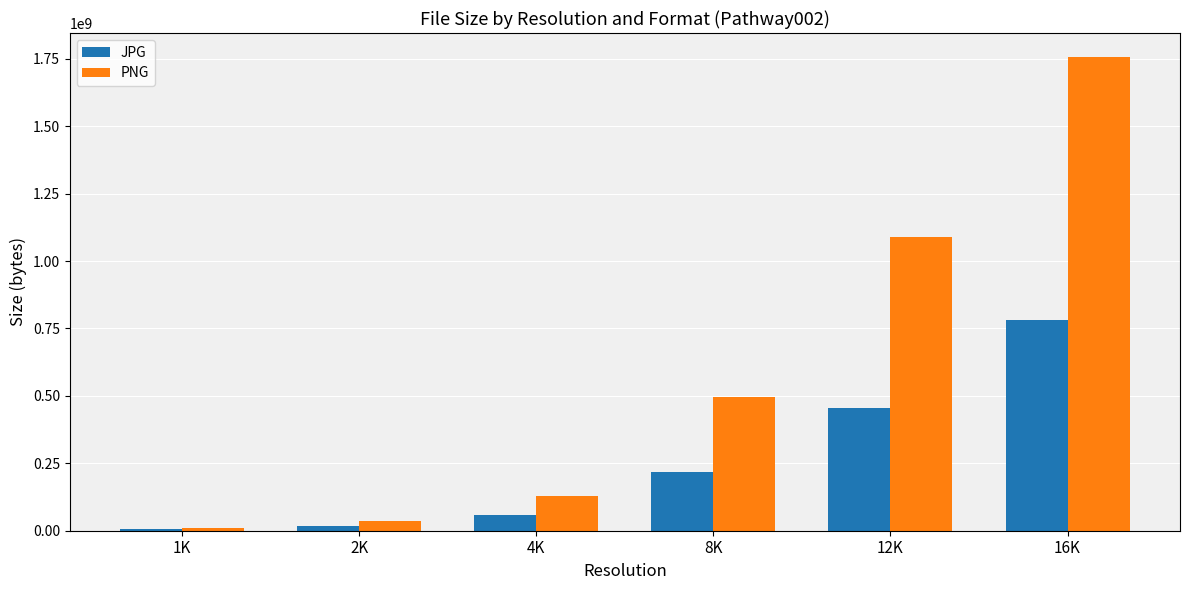

How many data points does each series have?

6